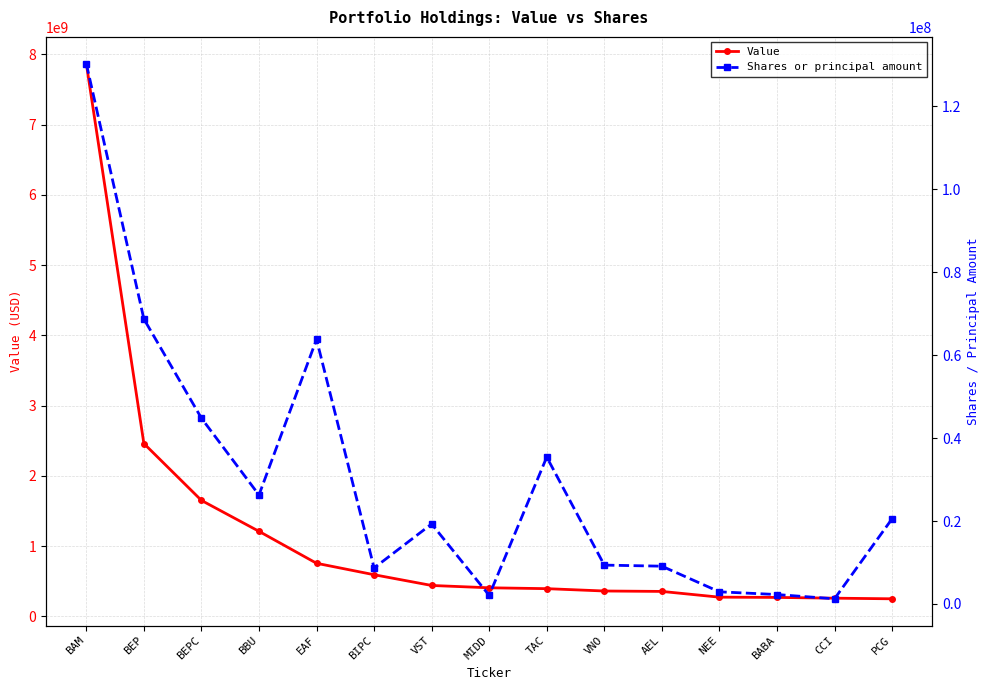

In Shares or principal amount, how many points are higher than both neighbors (excluding endpoints)?

3